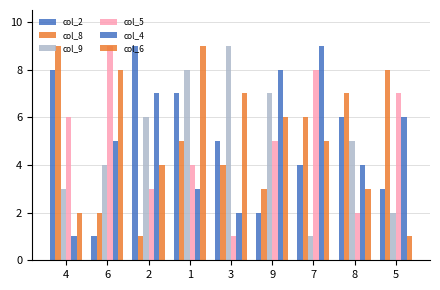

What is the spread (max minus min) of values at 6?

8